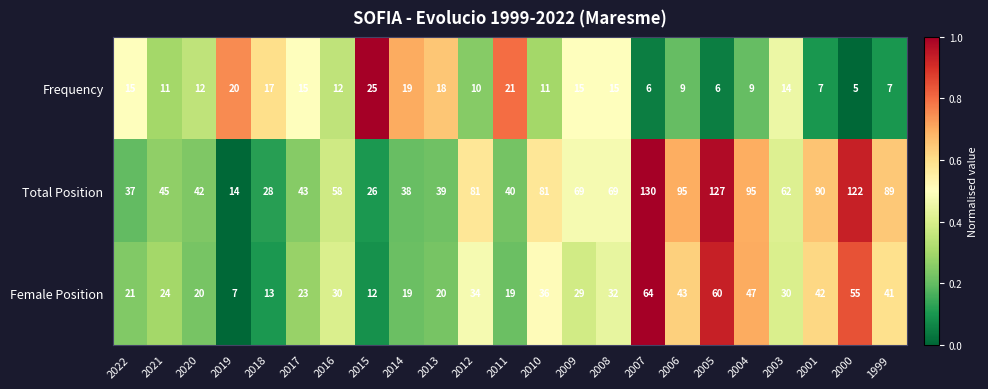

How many distinct data groups are displayed?

3